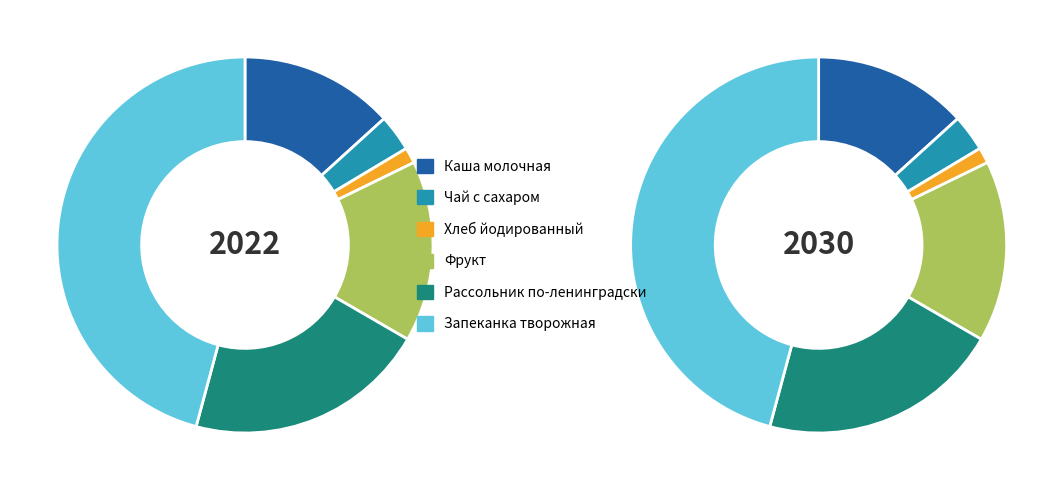

Is Запеканка творожная the majority of the pie?

No